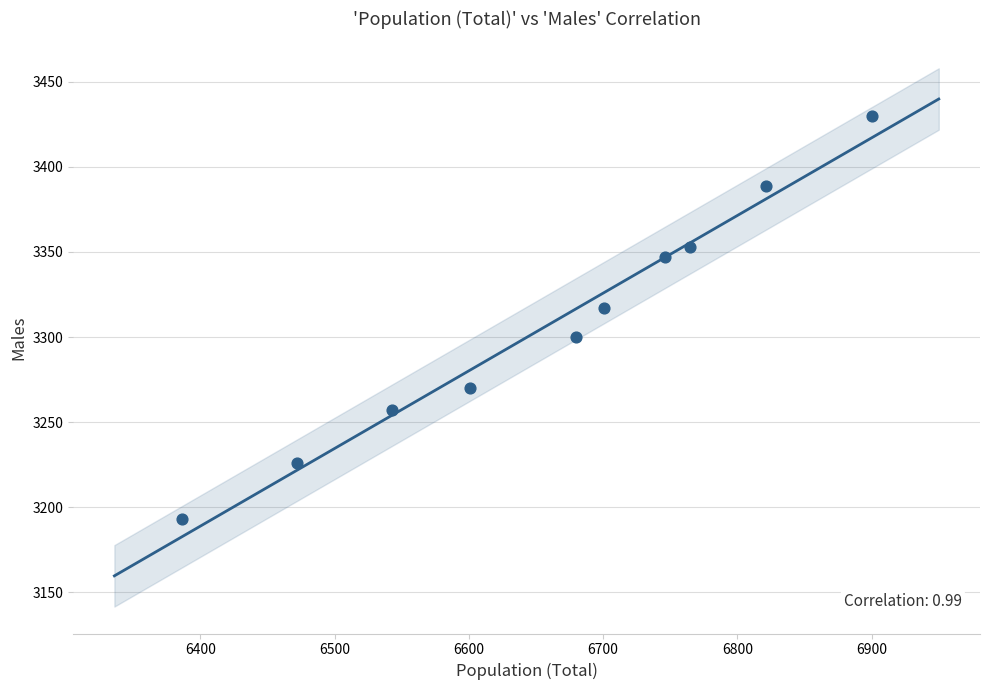

What Y value in the scatter plot is closest to 3311?

3317